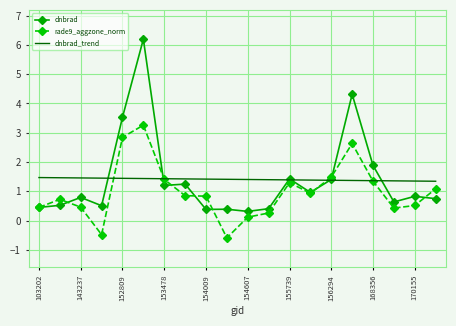

Which series ends up on top after the final intersection of dnbrad_trend and dnbrad?

dnbrad_trend